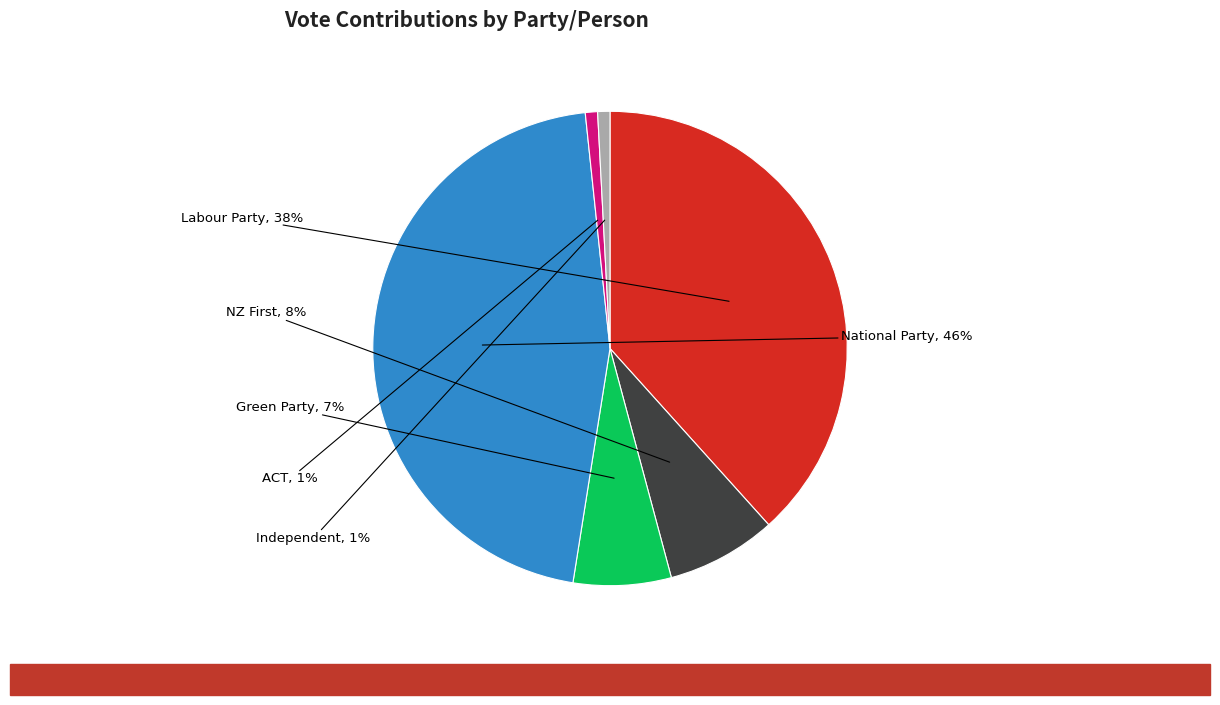

How many slices are in this pie chart?

6